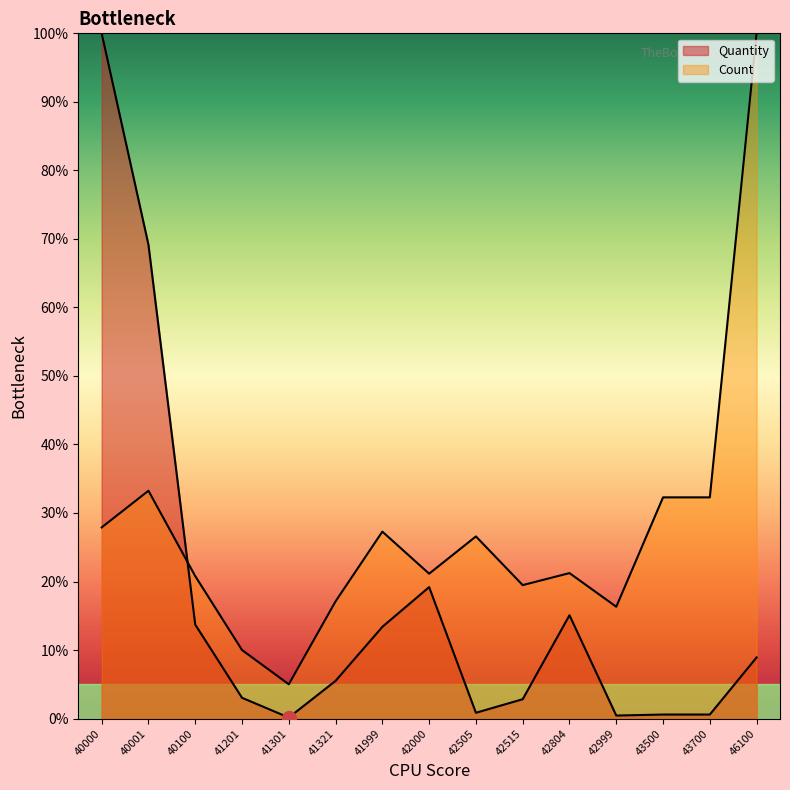

Rank the series by their average value, from highest to lowest.

Count, Quantity